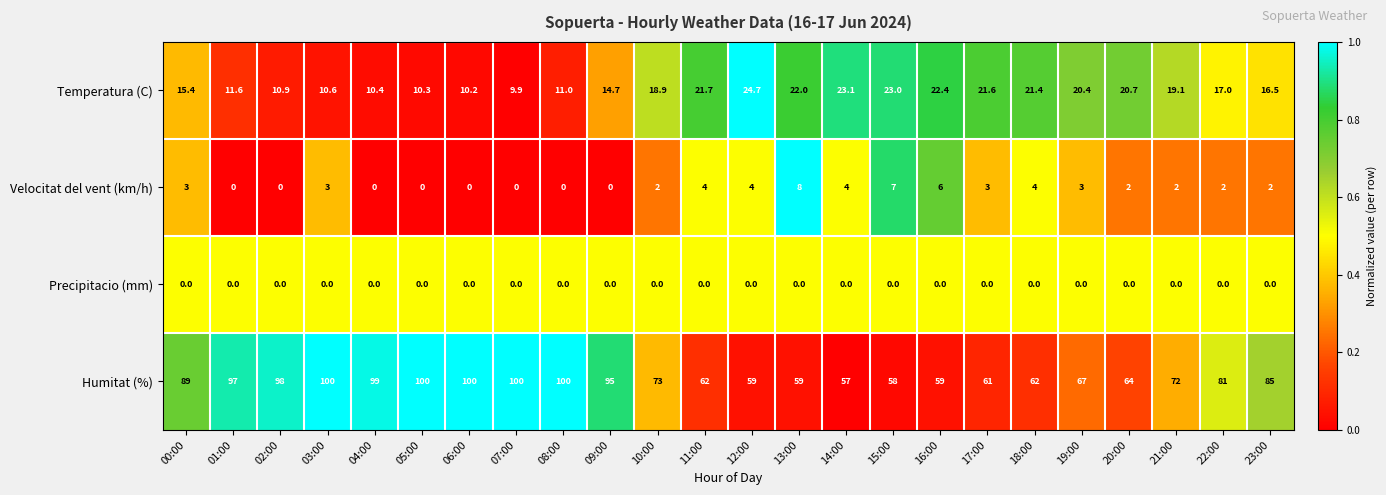

True or false: Humitat (%) has a value of 35.0 at 19:00.

False